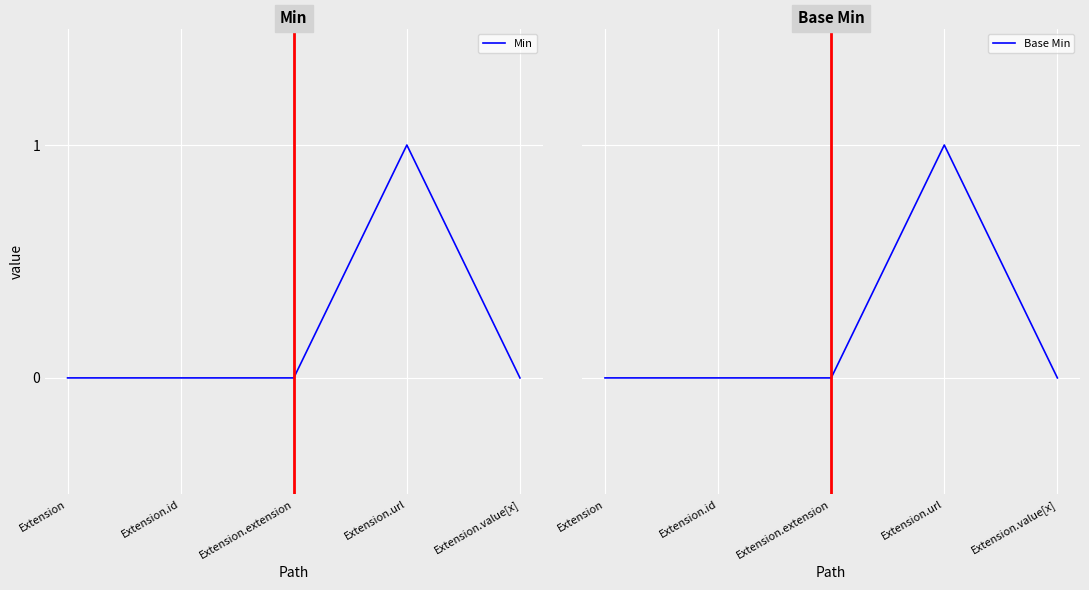

True or false: Base Min and Min intersect in this chart.

False